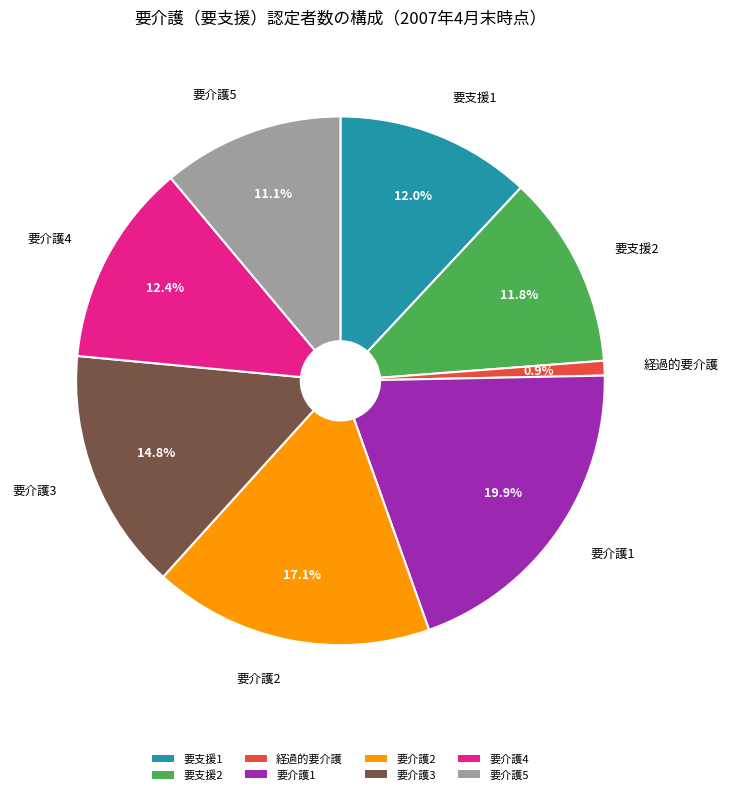

Count the number of slices in the pie.

8